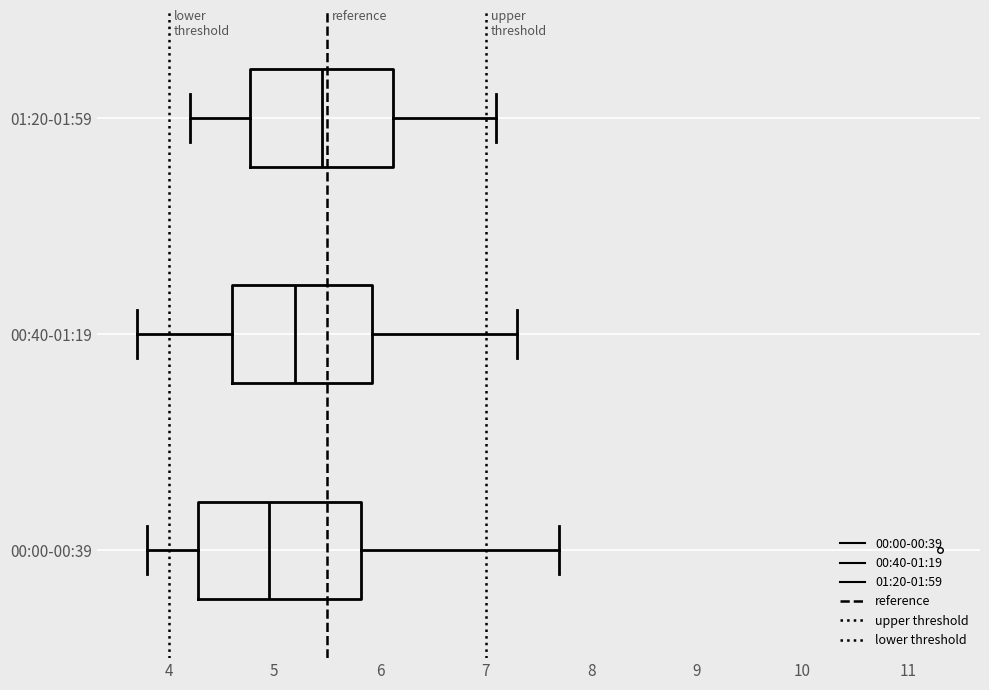

Which box is the widest, from its left edge to its right edge?

00:00-00:39